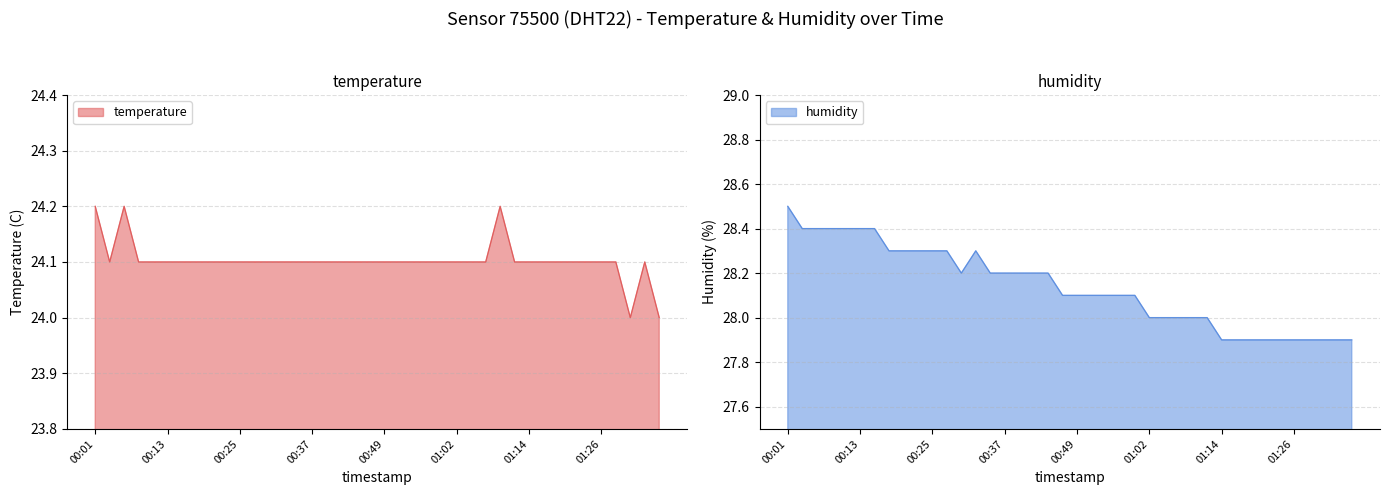

Rank the categories by temperature value from lowest to highest.

01:31, 01:36, 00:03, 00:08, 00:11, 00:13, 00:15, 00:18, 00:20, 00:23, 00:25, 00:28, 00:30, 00:32, 00:35, 00:37, 00:40, 00:42, 00:45, 00:47, 00:49, 00:52, 00:54, 00:57, 00:59, 01:02, 01:04, 01:06, 01:11, 01:14, 01:16, 01:19, 01:21, 01:23, 01:26, 01:28, 01:33, 00:01, 00:06, 01:09